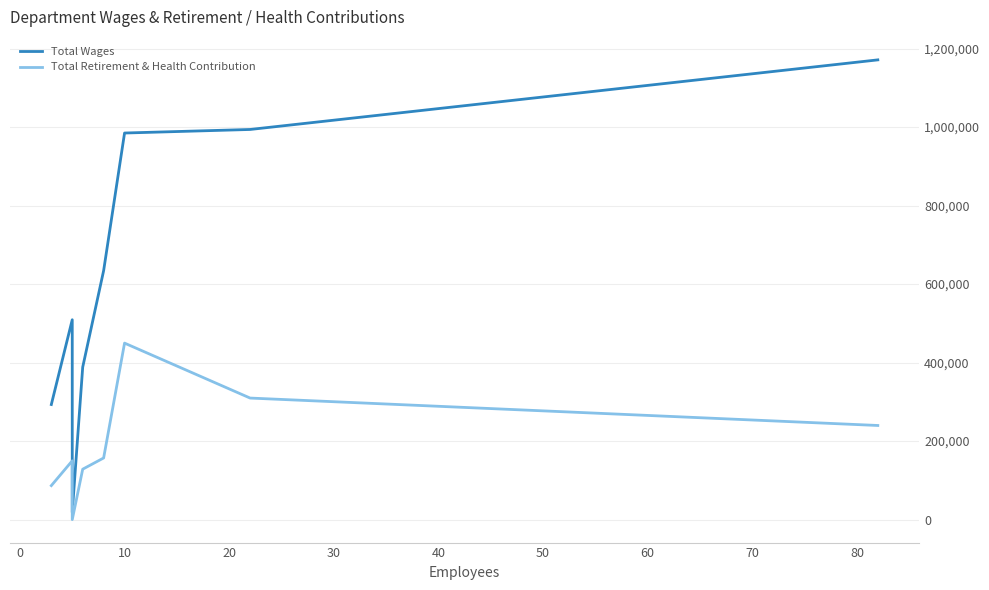

What is the average value of the Total Retirement & Health Contribution series?

173254